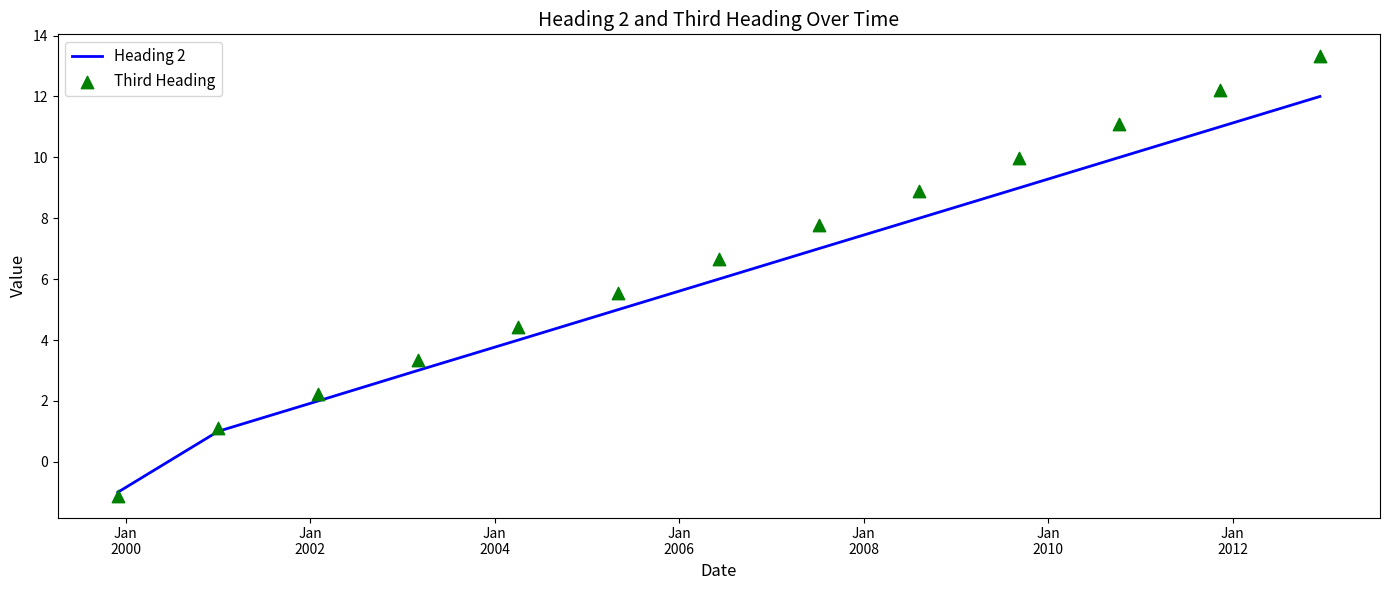

Which series has the largest total across all categories?

Third Heading